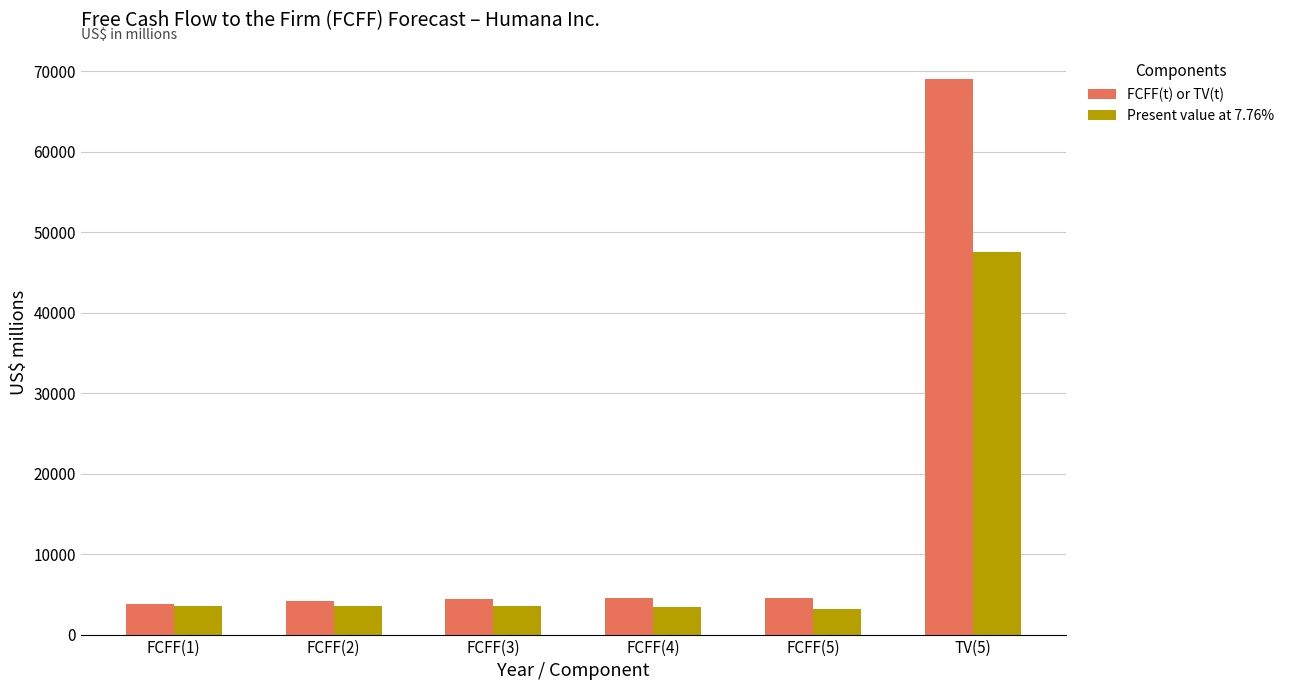

What value does the FCFF(t) or TV(t) series have at TV(5), to the nearest 50?

69050